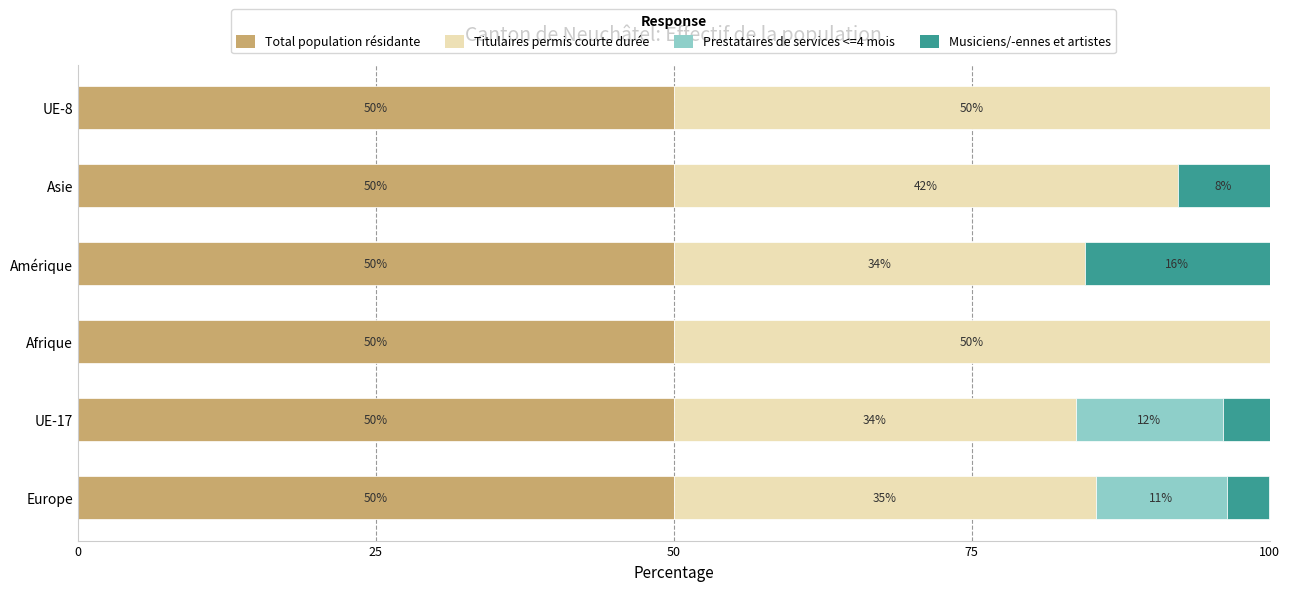

Read the Total population résidante value at UE-8.

50.0